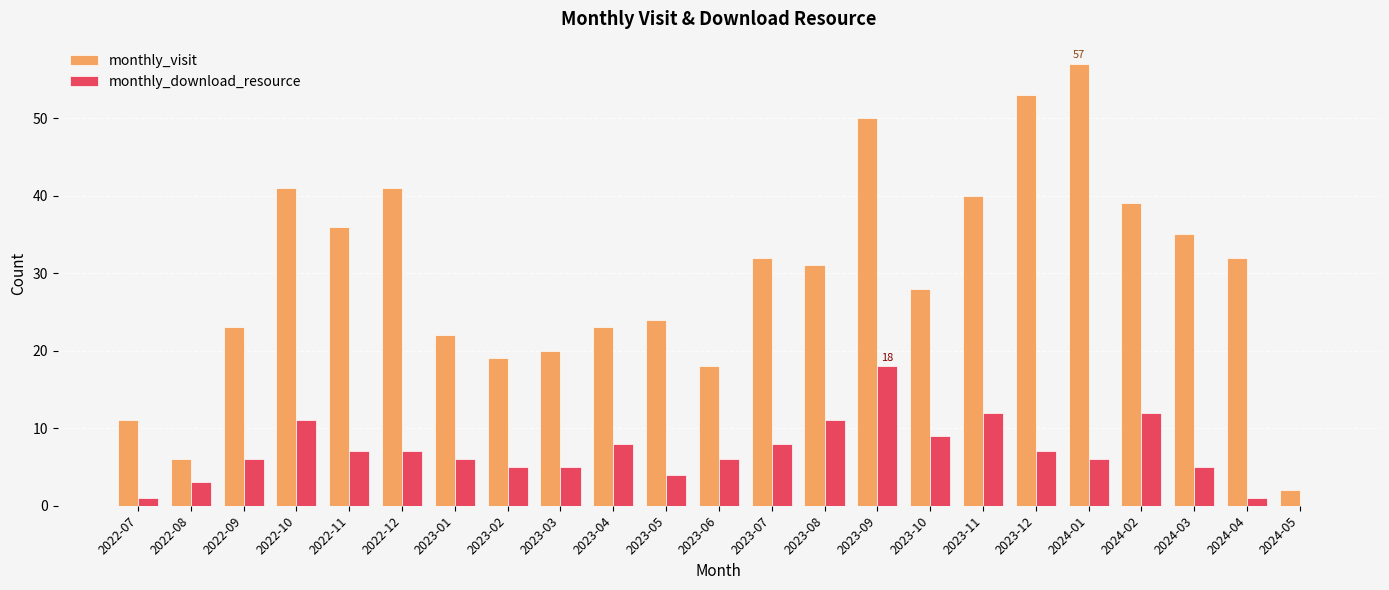

What is the total value across all series at 2023-02?

24